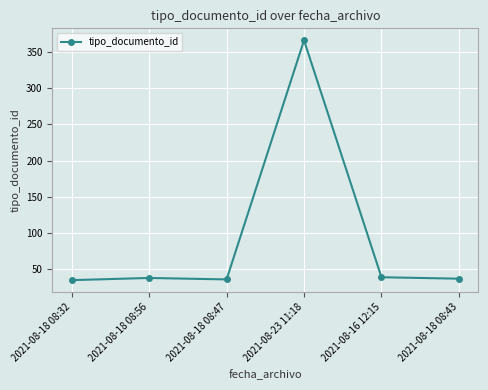

What is the minimum value shown in the chart?

35